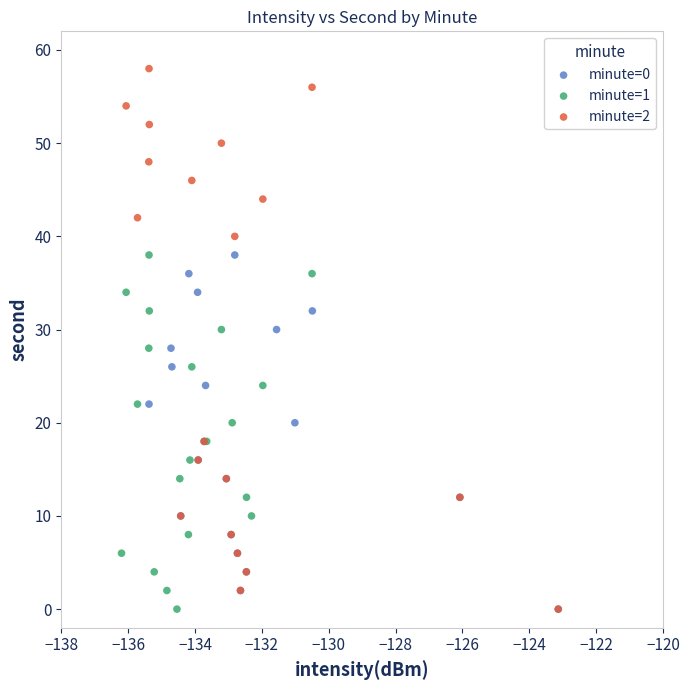

What are all the series names shown in the legend?

minute=0, minute=1, minute=2